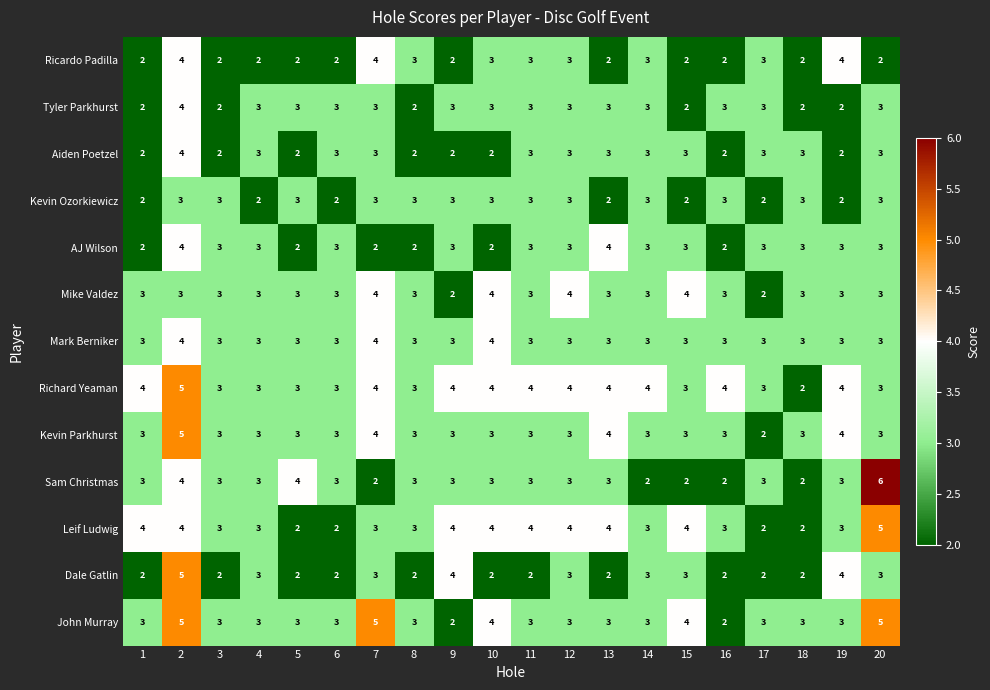

What is the approximate value of Mike Valdez at 13?

3